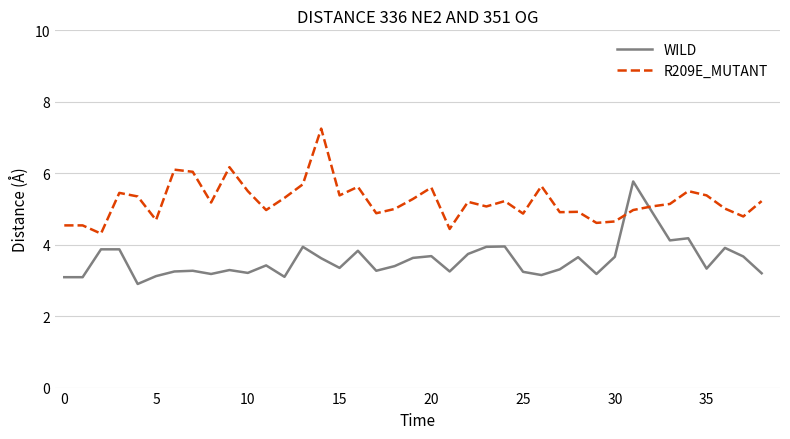

What is the minimum value for R209E_MUTANT?

4.3